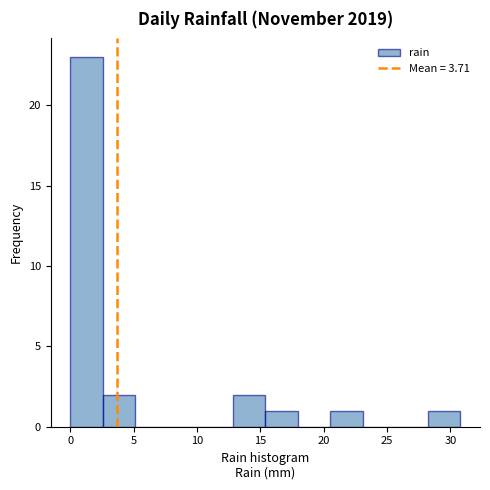

What is the height of the bar covering 2.5 to 5.0 on the x-axis? Neither the bar edges nor the heights are printed on the chart, so give them approximately, as read against the axes.

2